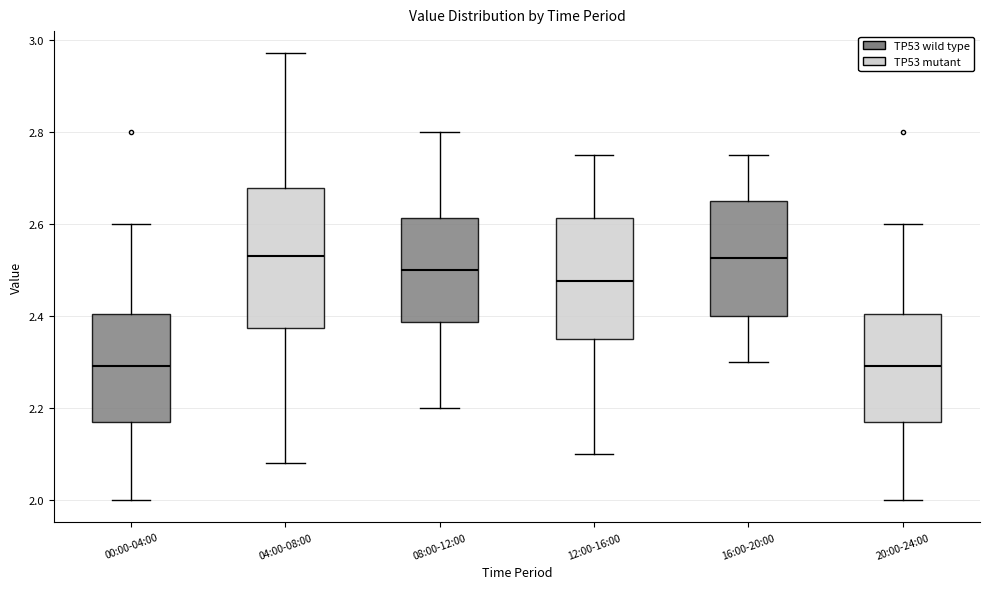

Reading left to right, transcribe this box plot: for each box, give where its median line is, the range the box spans, and where its two whiskers end, as read against the y-axis. The values are not printed on the chart, so give them approximately, as read against the axis.

00:00-04:00: median 2.30, box 2.18 to 2.40, whiskers 2.00 to 2.60
04:00-08:00: median 2.54, box 2.38 to 2.68, whiskers 2.08 to 2.98
08:00-12:00: median 2.50, box 2.38 to 2.62, whiskers 2.20 to 2.80
12:00-16:00: median 2.48, box 2.36 to 2.62, whiskers 2.10 to 2.76
16:00-20:00: median 2.52, box 2.40 to 2.66, whiskers 2.30 to 2.76
20:00-24:00: median 2.30, box 2.18 to 2.40, whiskers 2.00 to 2.60